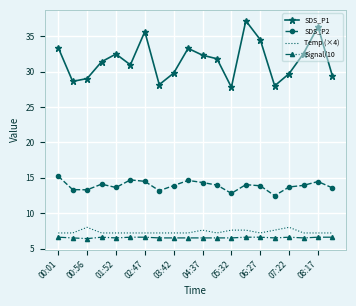

List the series in order of their peak value, highest first.

SDS_P1, SDS_P2, Temp (×4), Signal/10